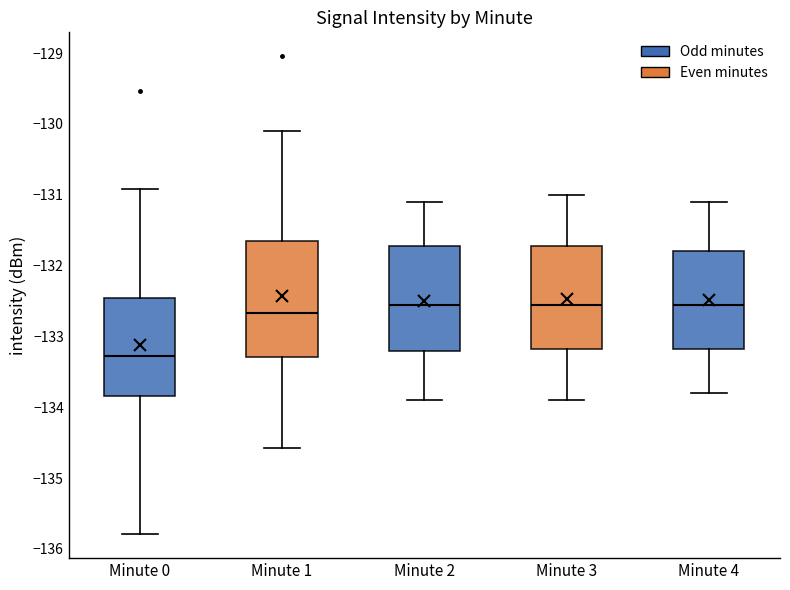

Reading left to right, transcribe this box plot: for each box, give where its median line is, the range the box spans, and where its two whiskers end, as read against the y-axis. The values are not printed on the chart, so give them approximately, as read against the axis.

Minute 0: median -133.3, box -133.8 to -132.5, whiskers -135.8 to -130.9
Minute 1: median -132.7, box -133.3 to -131.6, whiskers -134.6 to -130.1
Minute 2: median -132.5, box -133.2 to -131.7, whiskers -133.9 to -131.1
Minute 3: median -132.5, box -133.2 to -131.7, whiskers -133.9 to -131.0
Minute 4: median -132.5, box -133.2 to -131.8, whiskers -133.8 to -131.1